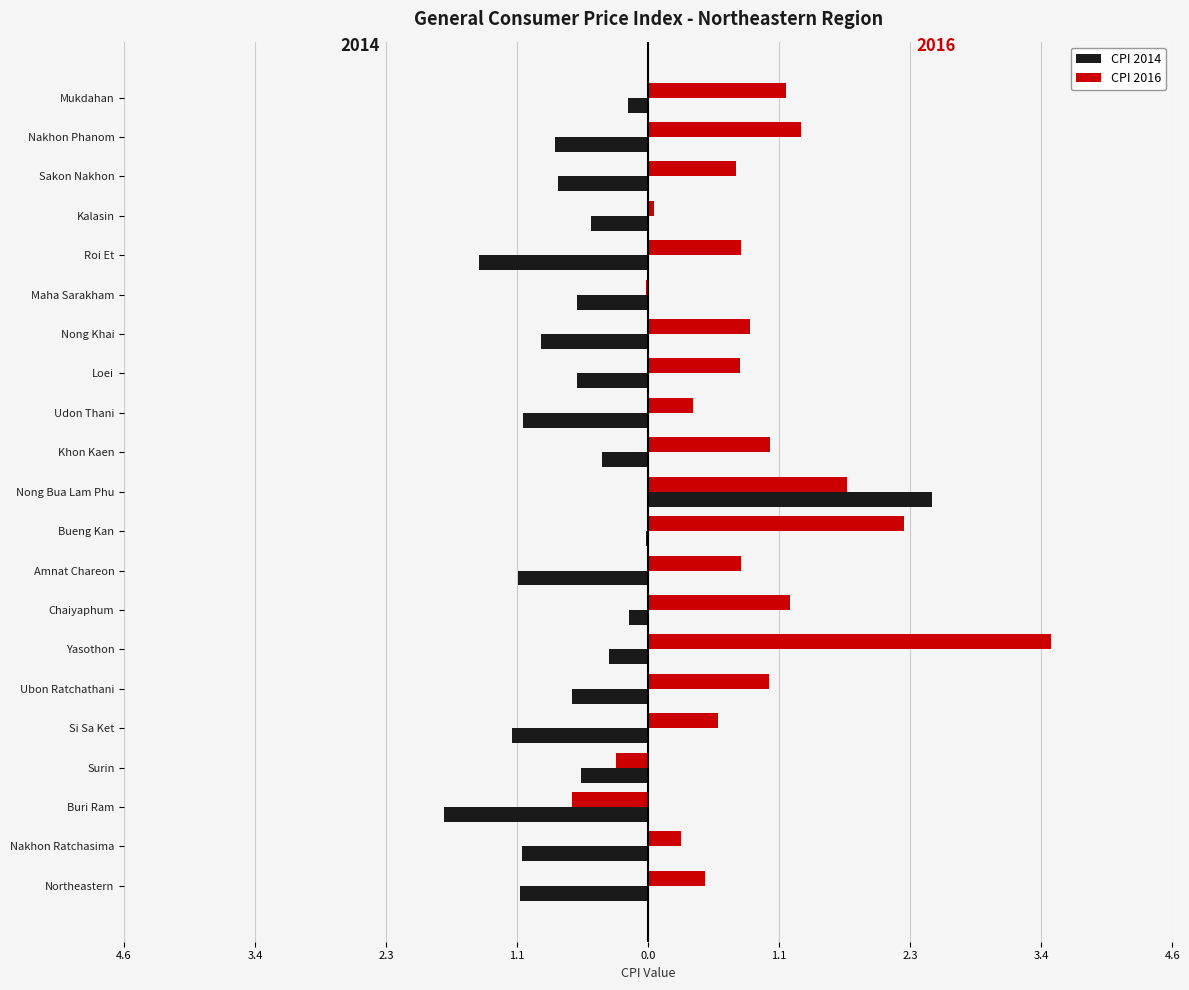

What are all the series names shown in the legend?

CPI 2014, CPI 2016